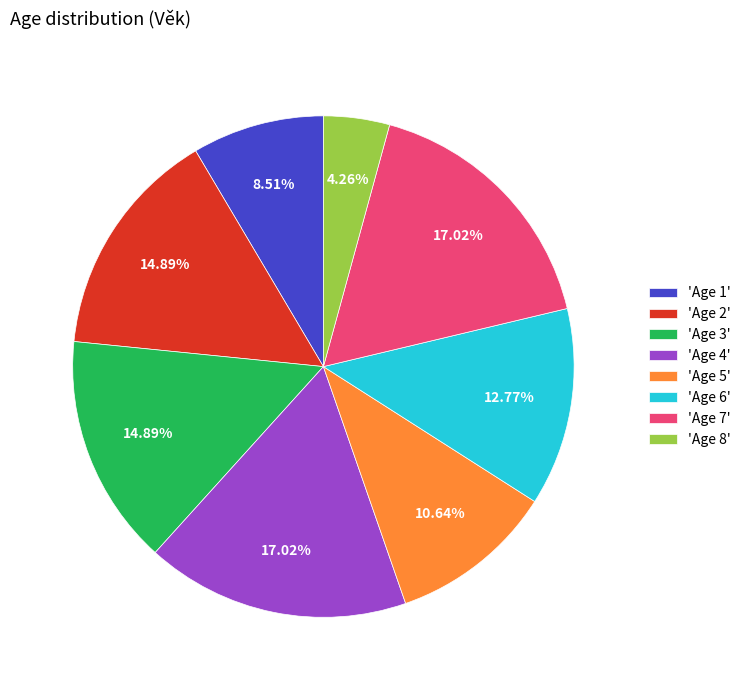

Does 'Age 7' represent more than half of the total?

No